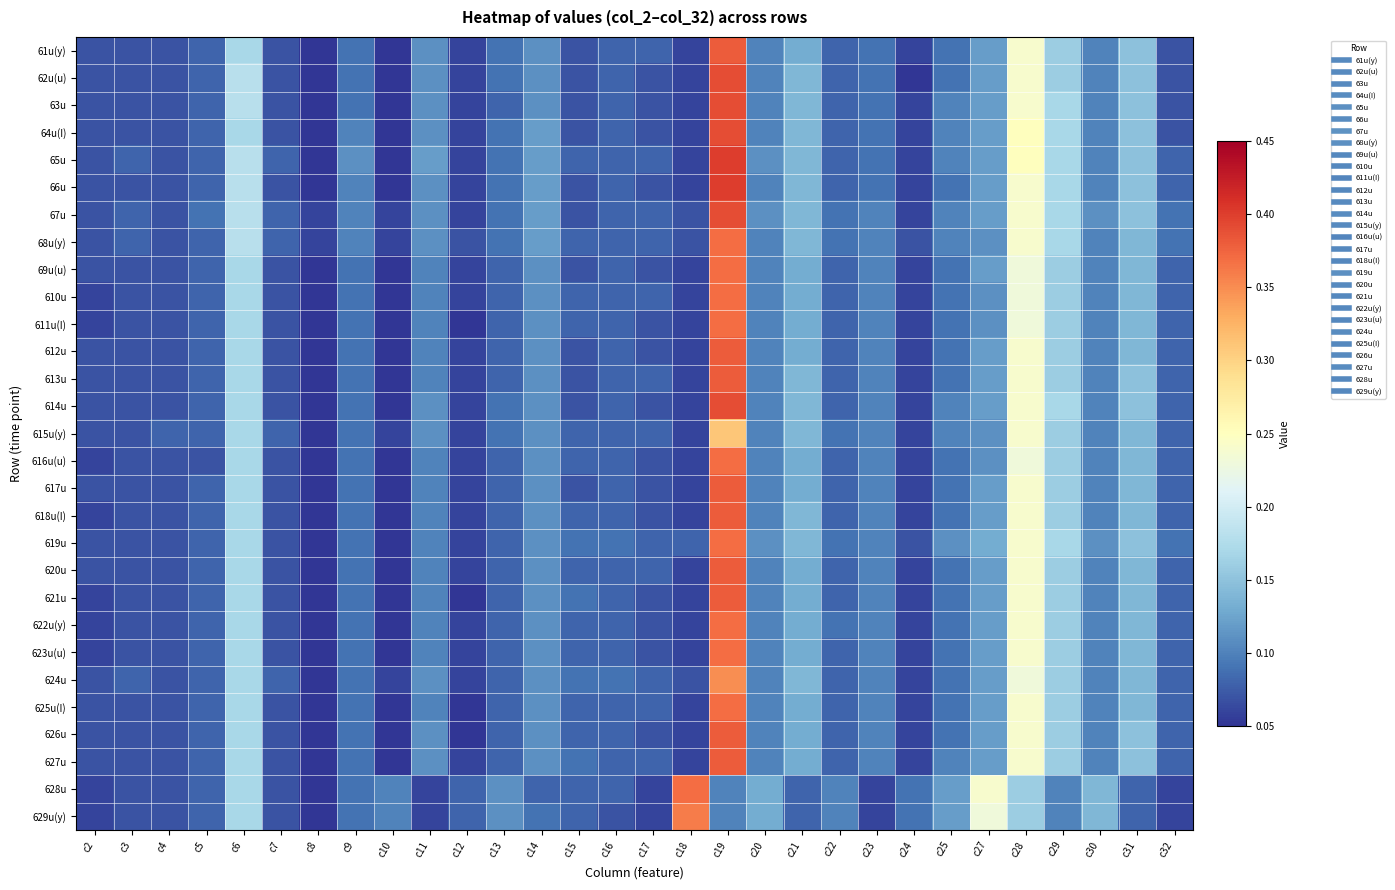

Reading left to right, what are all the values shown in this chart?

61u(y): c2=0.1	c3=0.1	c4=0.1	c5=0.1	c6=0.2	c7=0.1	c8=0.1	c9=0.1	c10=0.1	c11=0.1	c12=0.1	c13=0.1	c14=0.1	c15=0.1	c16=0.1	c17=0.1	c18=0.1	c19=0.4	c20=0.1	c21=0.1	c22=0.1	c23=0.1	c24=0.1	c25=0.1	c27=0.1	c28=0.2	c29=0.2	c30=0.1	c31=0.1	c32=0.1
62u(u): c2=0.1	c3=0.1	c4=0.1	c5=0.1	c6=0.2	c7=0.1	c8=0.1	c9=0.1	c10=0.1	c11=0.1	c12=0.1	c13=0.1	c14=0.1	c15=0.1	c16=0.1	c17=0.1	c18=0.1	c19=0.4	c20=0.1	c21=0.1	c22=0.1	c23=0.1	c24=0.1	c25=0.1	c27=0.1	c28=0.2	c29=0.2	c30=0.1	c31=0.1	c32=0.1
63u: c2=0.1	c3=0.1	c4=0.1	c5=0.1	c6=0.2	c7=0.1	c8=0.1	c9=0.1	c10=0.1	c11=0.1	c12=0.1	c13=0.1	c14=0.1	c15=0.1	c16=0.1	c17=0.1	c18=0.1	c19=0.4	c20=0.1	c21=0.1	c22=0.1	c23=0.1	c24=0.1	c25=0.1	c27=0.1	c28=0.2	c29=0.2	c30=0.1	c31=0.1	c32=0.1
64u(I): c2=0.1	c3=0.1	c4=0.1	c5=0.1	c6=0.2	c7=0.1	c8=0.1	c9=0.1	c10=0.1	c11=0.1	c12=0.1	c13=0.1	c14=0.1	c15=0.1	c16=0.1	c17=0.1	c18=0.1	c19=0.4	c20=0.1	c21=0.1	c22=0.1	c23=0.1	c24=0.1	c25=0.1	c27=0.1	c28=0.2	c29=0.2	c30=0.1	c31=0.1	c32=0.1
65u: c2=0.1	c3=0.1	c4=0.1	c5=0.1	c6=0.2	c7=0.1	c8=0.1	c9=0.1	c10=0.1	c11=0.1	c12=0.1	c13=0.1	c14=0.1	c15=0.1	c16=0.1	c17=0.1	c18=0.1	c19=0.4	c20=0.1	c21=0.1	c22=0.1	c23=0.1	c24=0.1	c25=0.1	c27=0.1	c28=0.2	c29=0.2	c30=0.1	c31=0.1	c32=0.1
66u: c2=0.1	c3=0.1	c4=0.1	c5=0.1	c6=0.2	c7=0.1	c8=0.1	c9=0.1	c10=0.1	c11=0.1	c12=0.1	c13=0.1	c14=0.1	c15=0.1	c16=0.1	c17=0.1	c18=0.1	c19=0.4	c20=0.1	c21=0.1	c22=0.1	c23=0.1	c24=0.1	c25=0.1	c27=0.1	c28=0.2	c29=0.2	c30=0.1	c31=0.1	c32=0.1
67u: c2=0.1	c3=0.1	c4=0.1	c5=0.1	c6=0.2	c7=0.1	c8=0.1	c9=0.1	c10=0.1	c11=0.1	c12=0.1	c13=0.1	c14=0.1	c15=0.1	c16=0.1	c17=0.1	c18=0.1	c19=0.4	c20=0.1	c21=0.1	c22=0.1	c23=0.1	c24=0.1	c25=0.1	c27=0.1	c28=0.2	c29=0.2	c30=0.1	c31=0.1	c32=0.1
68u(y): c2=0.1	c3=0.1	c4=0.1	c5=0.1	c6=0.2	c7=0.1	c8=0.1	c9=0.1	c10=0.1	c11=0.1	c12=0.1	c13=0.1	c14=0.1	c15=0.1	c16=0.1	c17=0.1	c18=0.1	c19=0.4	c20=0.1	c21=0.1	c22=0.1	c23=0.1	c24=0.1	c25=0.1	c27=0.1	c28=0.2	c29=0.2	c30=0.1	c31=0.1	c32=0.1
69u(u): c2=0.1	c3=0.1	c4=0.1	c5=0.1	c6=0.2	c7=0.1	c8=0.1	c9=0.1	c10=0.1	c11=0.1	c12=0.1	c13=0.1	c14=0.1	c15=0.1	c16=0.1	c17=0.1	c18=0.1	c19=0.4	c20=0.1	c21=0.1	c22=0.1	c23=0.1	c24=0.1	c25=0.1	c27=0.1	c28=0.2	c29=0.2	c30=0.1	c31=0.1	c32=0.1
610u: c2=0.1	c3=0.1	c4=0.1	c5=0.1	c6=0.2	c7=0.1	c8=0.1	c9=0.1	c10=0.1	c11=0.1	c12=0.1	c13=0.1	c14=0.1	c15=0.1	c16=0.1	c17=0.1	c18=0.1	c19=0.4	c20=0.1	c21=0.1	c22=0.1	c23=0.1	c24=0.1	c25=0.1	c27=0.1	c28=0.2	c29=0.2	c30=0.1	c31=0.1	c32=0.1
611u(I): c2=0.1	c3=0.1	c4=0.1	c5=0.1	c6=0.2	c7=0.1	c8=0.1	c9=0.1	c10=0.1	c11=0.1	c12=0.1	c13=0.1	c14=0.1	c15=0.1	c16=0.1	c17=0.1	c18=0.1	c19=0.4	c20=0.1	c21=0.1	c22=0.1	c23=0.1	c24=0.1	c25=0.1	c27=0.1	c28=0.2	c29=0.2	c30=0.1	c31=0.1	c32=0.1
612u: c2=0.1	c3=0.1	c4=0.1	c5=0.1	c6=0.2	c7=0.1	c8=0.1	c9=0.1	c10=0.1	c11=0.1	c12=0.1	c13=0.1	c14=0.1	c15=0.1	c16=0.1	c17=0.1	c18=0.1	c19=0.4	c20=0.1	c21=0.1	c22=0.1	c23=0.1	c24=0.1	c25=0.1	c27=0.1	c28=0.2	c29=0.2	c30=0.1	c31=0.1	c32=0.1
613u: c2=0.1	c3=0.1	c4=0.1	c5=0.1	c6=0.2	c7=0.1	c8=0.1	c9=0.1	c10=0.1	c11=0.1	c12=0.1	c13=0.1	c14=0.1	c15=0.1	c16=0.1	c17=0.1	c18=0.1	c19=0.4	c20=0.1	c21=0.1	c22=0.1	c23=0.1	c24=0.1	c25=0.1	c27=0.1	c28=0.2	c29=0.2	c30=0.1	c31=0.1	c32=0.1
614u: c2=0.1	c3=0.1	c4=0.1	c5=0.1	c6=0.2	c7=0.1	c8=0.1	c9=0.1	c10=0.1	c11=0.1	c12=0.1	c13=0.1	c14=0.1	c15=0.1	c16=0.1	c17=0.1	c18=0.1	c19=0.4	c20=0.1	c21=0.1	c22=0.1	c23=0.1	c24=0.1	c25=0.1	c27=0.1	c28=0.2	c29=0.2	c30=0.1	c31=0.1	c32=0.1
615u(y): c2=0.1	c3=0.1	c4=0.1	c5=0.1	c6=0.2	c7=0.1	c8=0.1	c9=0.1	c10=0.1	c11=0.1	c12=0.1	c13=0.1	c14=0.1	c15=0.1	c16=0.1	c17=0.1	c18=0.1	c19=0.3	c20=0.1	c21=0.1	c22=0.1	c23=0.1	c24=0.1	c25=0.1	c27=0.1	c28=0.2	c29=0.2	c30=0.1	c31=0.1	c32=0.1
616u(u): c2=0.1	c3=0.1	c4=0.1	c5=0.1	c6=0.2	c7=0.1	c8=0.1	c9=0.1	c10=0.1	c11=0.1	c12=0.1	c13=0.1	c14=0.1	c15=0.1	c16=0.1	c17=0.1	c18=0.1	c19=0.4	c20=0.1	c21=0.1	c22=0.1	c23=0.1	c24=0.1	c25=0.1	c27=0.1	c28=0.2	c29=0.2	c30=0.1	c31=0.1	c32=0.1
617u: c2=0.1	c3=0.1	c4=0.1	c5=0.1	c6=0.2	c7=0.1	c8=0.1	c9=0.1	c10=0.1	c11=0.1	c12=0.1	c13=0.1	c14=0.1	c15=0.1	c16=0.1	c17=0.1	c18=0.1	c19=0.4	c20=0.1	c21=0.1	c22=0.1	c23=0.1	c24=0.1	c25=0.1	c27=0.1	c28=0.2	c29=0.2	c30=0.1	c31=0.1	c32=0.1
618u(I): c2=0.1	c3=0.1	c4=0.1	c5=0.1	c6=0.2	c7=0.1	c8=0.1	c9=0.1	c10=0.1	c11=0.1	c12=0.1	c13=0.1	c14=0.1	c15=0.1	c16=0.1	c17=0.1	c18=0.1	c19=0.4	c20=0.1	c21=0.1	c22=0.1	c23=0.1	c24=0.1	c25=0.1	c27=0.1	c28=0.2	c29=0.2	c30=0.1	c31=0.1	c32=0.1
619u: c2=0.1	c3=0.1	c4=0.1	c5=0.1	c6=0.2	c7=0.1	c8=0.1	c9=0.1	c10=0.1	c11=0.1	c12=0.1	c13=0.1	c14=0.1	c15=0.1	c16=0.1	c17=0.1	c18=0.1	c19=0.4	c20=0.1	c21=0.1	c22=0.1	c23=0.1	c24=0.1	c25=0.1	c27=0.1	c28=0.2	c29=0.2	c30=0.1	c31=0.1	c32=0.1
620u: c2=0.1	c3=0.1	c4=0.1	c5=0.1	c6=0.2	c7=0.1	c8=0.1	c9=0.1	c10=0.1	c11=0.1	c12=0.1	c13=0.1	c14=0.1	c15=0.1	c16=0.1	c17=0.1	c18=0.1	c19=0.4	c20=0.1	c21=0.1	c22=0.1	c23=0.1	c24=0.1	c25=0.1	c27=0.1	c28=0.2	c29=0.2	c30=0.1	c31=0.1	c32=0.1
621u: c2=0.1	c3=0.1	c4=0.1	c5=0.1	c6=0.2	c7=0.1	c8=0.1	c9=0.1	c10=0.1	c11=0.1	c12=0.1	c13=0.1	c14=0.1	c15=0.1	c16=0.1	c17=0.1	c18=0.1	c19=0.4	c20=0.1	c21=0.1	c22=0.1	c23=0.1	c24=0.1	c25=0.1	c27=0.1	c28=0.2	c29=0.2	c30=0.1	c31=0.1	c32=0.1
622u(y): c2=0.1	c3=0.1	c4=0.1	c5=0.1	c6=0.2	c7=0.1	c8=0.1	c9=0.1	c10=0.1	c11=0.1	c12=0.1	c13=0.1	c14=0.1	c15=0.1	c16=0.1	c17=0.1	c18=0.1	c19=0.4	c20=0.1	c21=0.1	c22=0.1	c23=0.1	c24=0.1	c25=0.1	c27=0.1	c28=0.2	c29=0.2	c30=0.1	c31=0.1	c32=0.1
623u(u): c2=0.1	c3=0.1	c4=0.1	c5=0.1	c6=0.2	c7=0.1	c8=0.1	c9=0.1	c10=0.1	c11=0.1	c12=0.1	c13=0.1	c14=0.1	c15=0.1	c16=0.1	c17=0.1	c18=0.1	c19=0.4	c20=0.1	c21=0.1	c22=0.1	c23=0.1	c24=0.1	c25=0.1	c27=0.1	c28=0.2	c29=0.2	c30=0.1	c31=0.1	c32=0.1
624u: c2=0.1	c3=0.1	c4=0.1	c5=0.1	c6=0.2	c7=0.1	c8=0.1	c9=0.1	c10=0.1	c11=0.1	c12=0.1	c13=0.1	c14=0.1	c15=0.1	c16=0.1	c17=0.1	c18=0.1	c19=0.3	c20=0.1	c21=0.1	c22=0.1	c23=0.1	c24=0.1	c25=0.1	c27=0.1	c28=0.2	c29=0.2	c30=0.1	c31=0.1	c32=0.1
625u(I): c2=0.1	c3=0.1	c4=0.1	c5=0.1	c6=0.2	c7=0.1	c8=0.1	c9=0.1	c10=0.1	c11=0.1	c12=0.1	c13=0.1	c14=0.1	c15=0.1	c16=0.1	c17=0.1	c18=0.1	c19=0.4	c20=0.1	c21=0.1	c22=0.1	c23=0.1	c24=0.1	c25=0.1	c27=0.1	c28=0.2	c29=0.2	c30=0.1	c31=0.1	c32=0.1
626u: c2=0.1	c3=0.1	c4=0.1	c5=0.1	c6=0.2	c7=0.1	c8=0.1	c9=0.1	c10=0.1	c11=0.1	c12=0.1	c13=0.1	c14=0.1	c15=0.1	c16=0.1	c17=0.1	c18=0.1	c19=0.4	c20=0.1	c21=0.1	c22=0.1	c23=0.1	c24=0.1	c25=0.1	c27=0.1	c28=0.2	c29=0.2	c30=0.1	c31=0.1	c32=0.1
627u: c2=0.1	c3=0.1	c4=0.1	c5=0.1	c6=0.2	c7=0.1	c8=0.1	c9=0.1	c10=0.1	c11=0.1	c12=0.1	c13=0.1	c14=0.1	c15=0.1	c16=0.1	c17=0.1	c18=0.1	c19=0.4	c20=0.1	c21=0.1	c22=0.1	c23=0.1	c24=0.1	c25=0.1	c27=0.1	c28=0.2	c29=0.2	c30=0.1	c31=0.1	c32=0.1
628u: c2=0.1	c3=0.1	c4=0.1	c5=0.1	c6=0.2	c7=0.1	c8=0.1	c9=0.1	c10=0.1	c11=0.1	c12=0.1	c13=0.1	c14=0.1	c15=0.1	c16=0.1	c17=0.1	c18=0.4	c19=0.1	c20=0.1	c21=0.1	c22=0.1	c23=0.1	c24=0.1	c25=0.1	c27=0.2	c28=0.2	c29=0.1	c30=0.1	c31=0.1	c32=0.1
629u(y): c2=0.1	c3=0.1	c4=0.1	c5=0.1	c6=0.2	c7=0.1	c8=0.1	c9=0.1	c10=0.1	c11=0.1	c12=0.1	c13=0.1	c14=0.1	c15=0.1	c16=0.1	c17=0.1	c18=0.4	c19=0.1	c20=0.1	c21=0.1	c22=0.1	c23=0.1	c24=0.1	c25=0.1	c27=0.2	c28=0.2	c29=0.1	c30=0.1	c31=0.1	c32=0.1